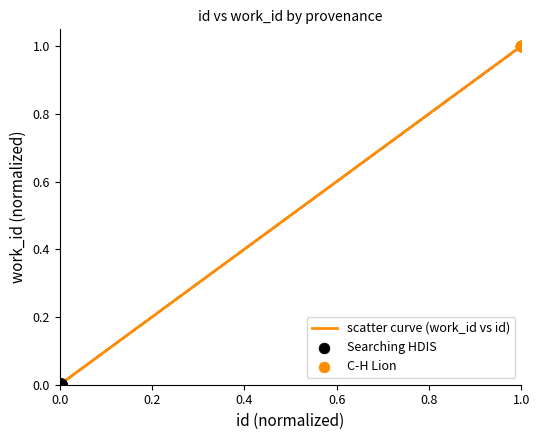

How many lines are shown in the chart?

1